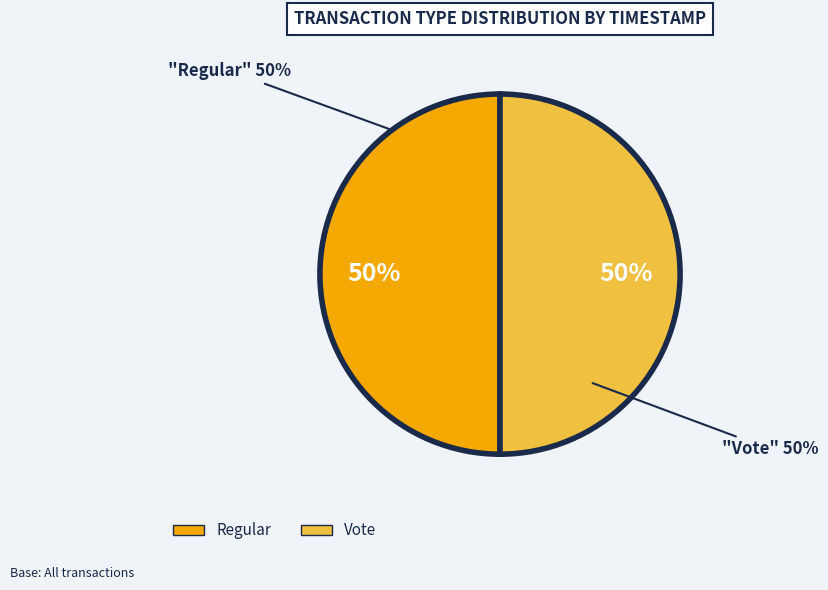

What percentage is the Vote slice, to the nearest percent?

50%